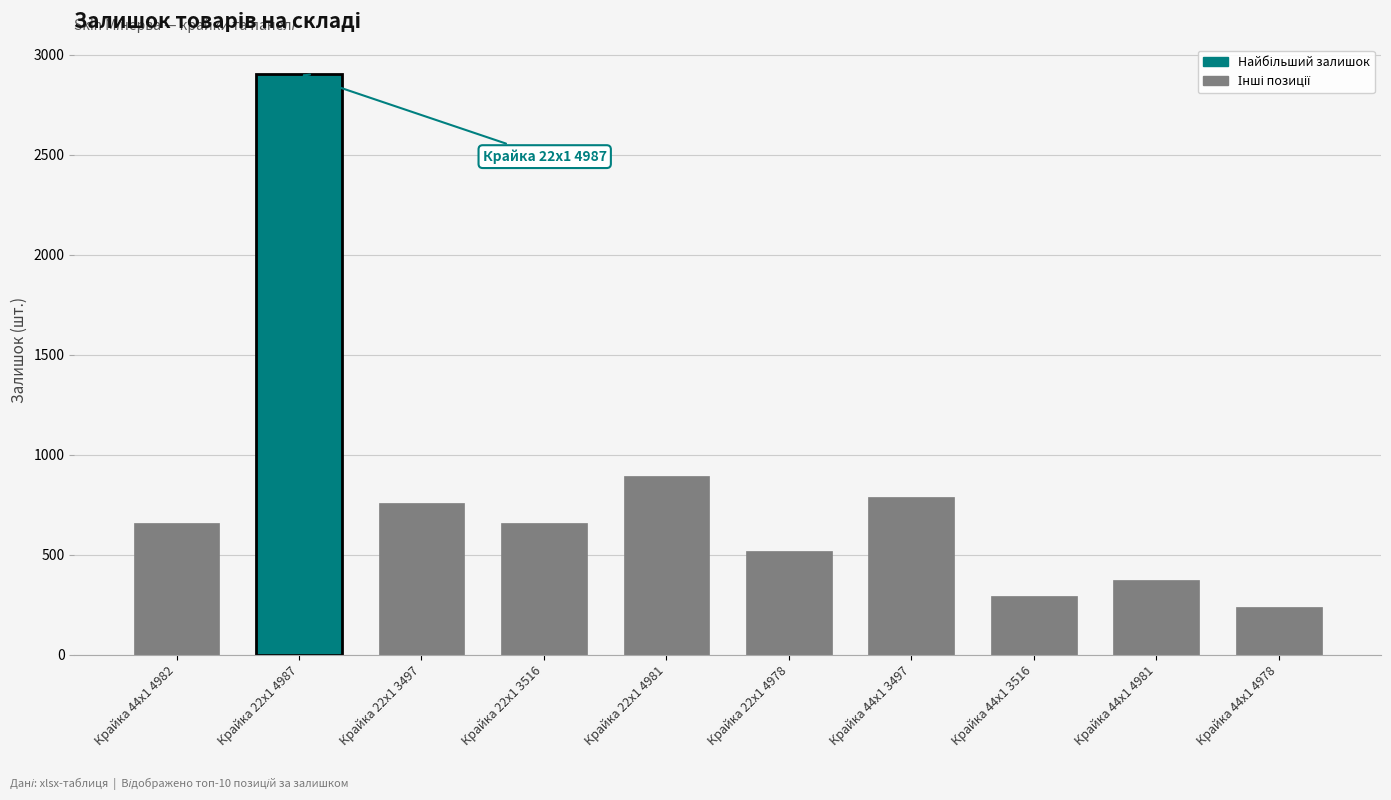

List the labels in order of value, smallest first.

Крайка 44x1 4978, Крайка 44x1 3516, Крайка 44x1 4981, Крайка 22x1 4978, Крайка 22x1 3516, Крайка 44x1 4982, Крайка 22x1 3497, Крайка 44x1 3497, Крайка 22x1 4981, Крайка 22x1 4987